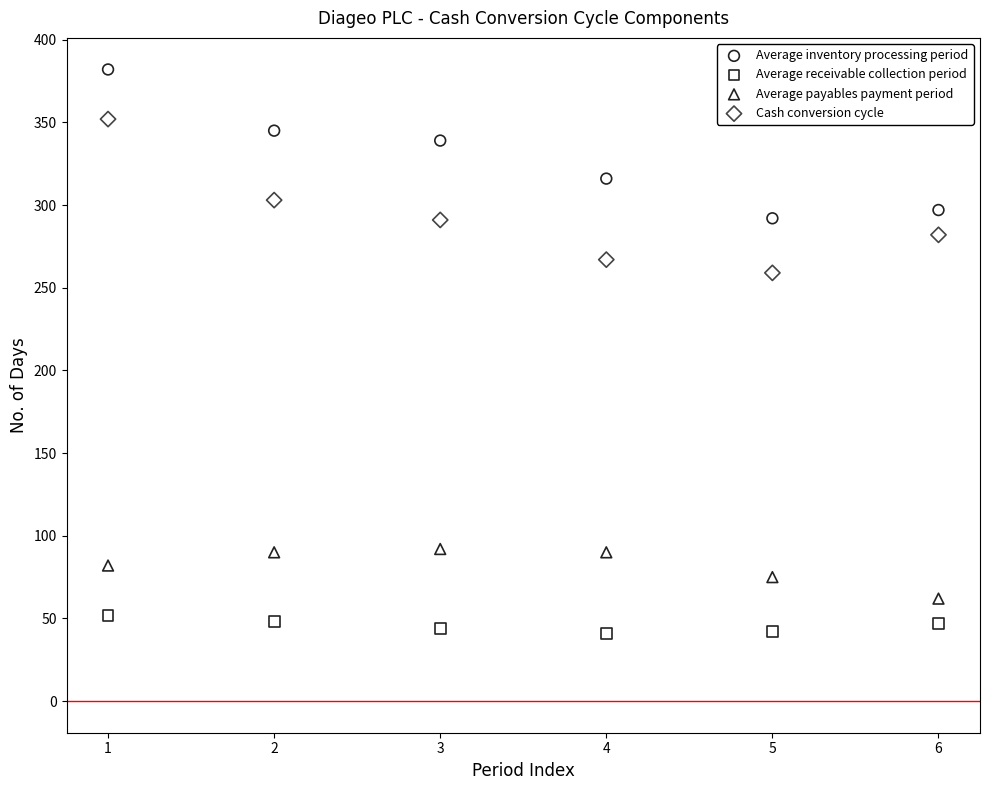

What is the X range (max minus min) for the scatter plot?

5